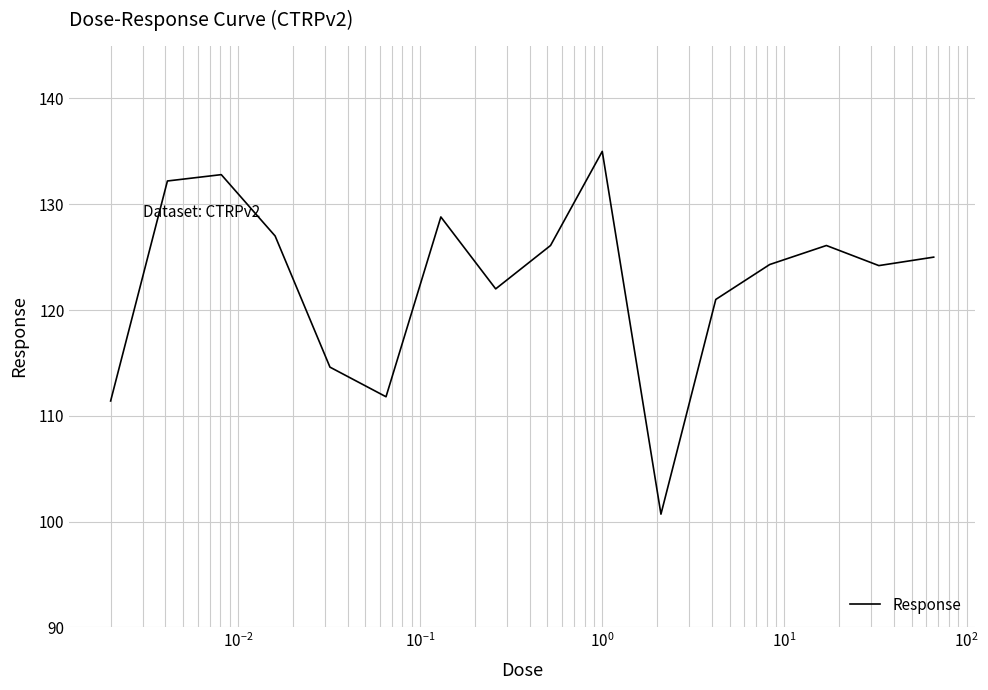

What is the minimum value shown in the chart?

100.7